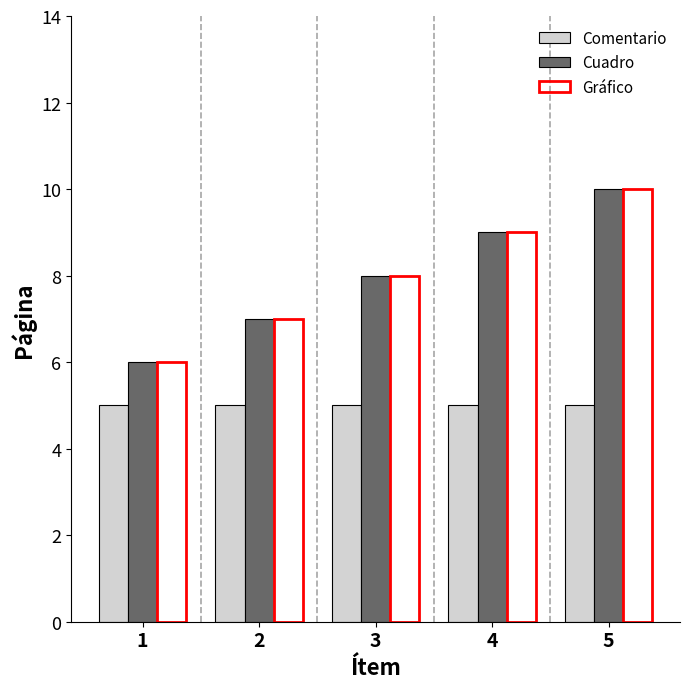

How many groups of bars are there?

5